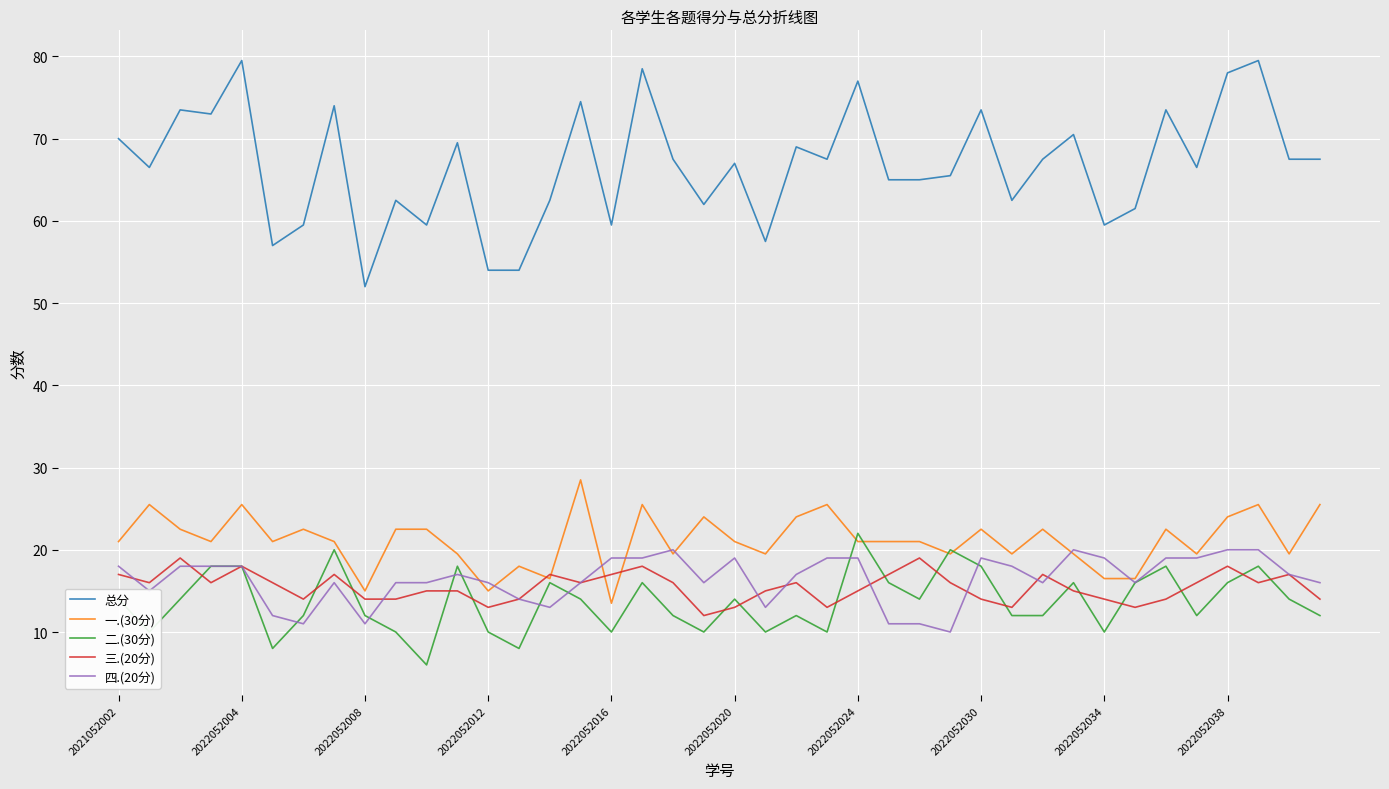

What is the maximum value shown in the chart?

79.5